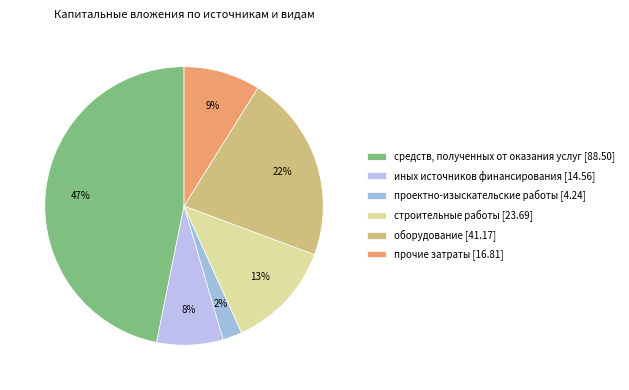

Count the number of slices in the pie.

6